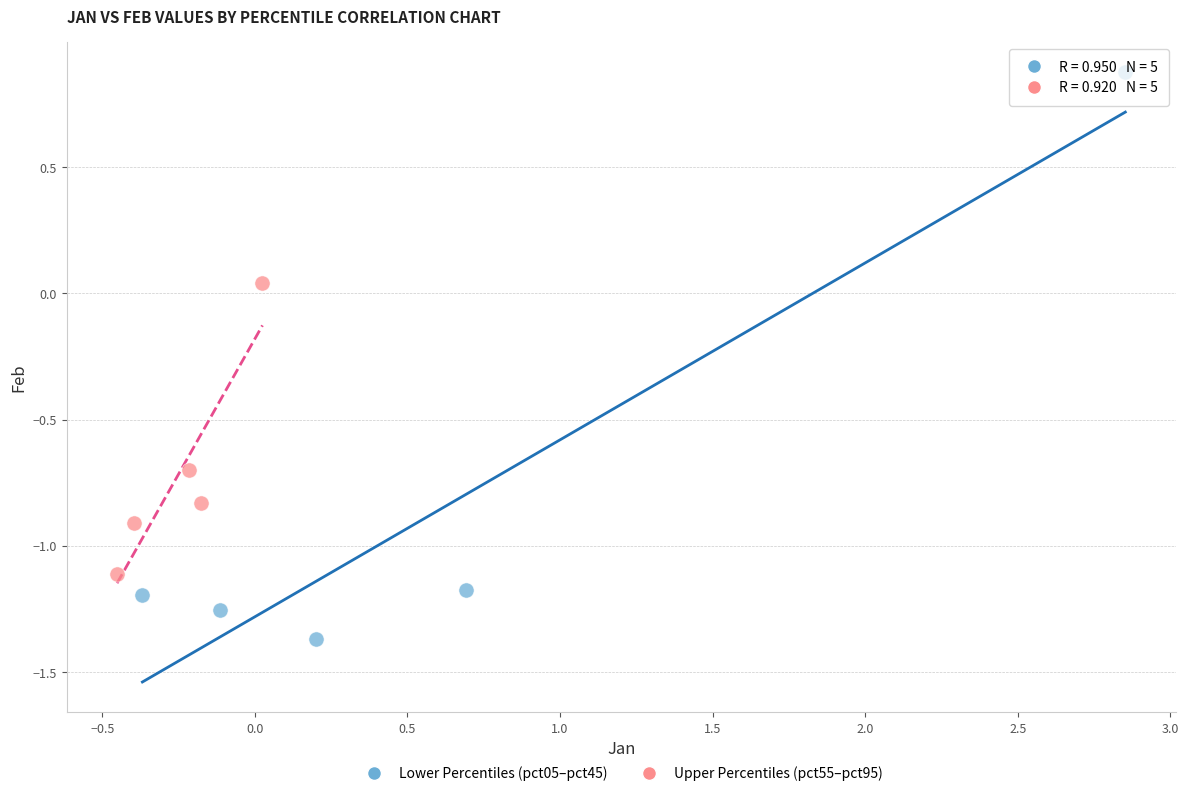

What are all the series names shown in the legend?

Lower Percentiles (pct05–pct45), Upper Percentiles (pct55–pct95)